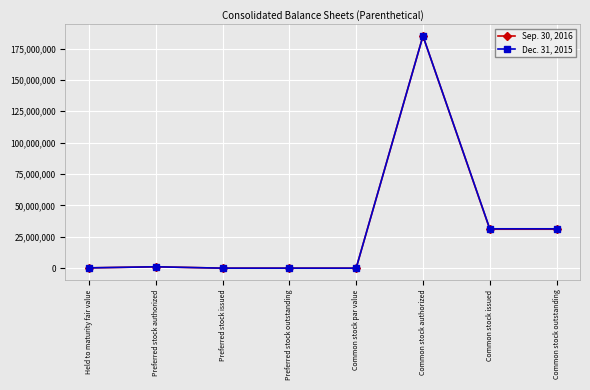

What is the label of the 7th point from the right?

Preferred stock authorized